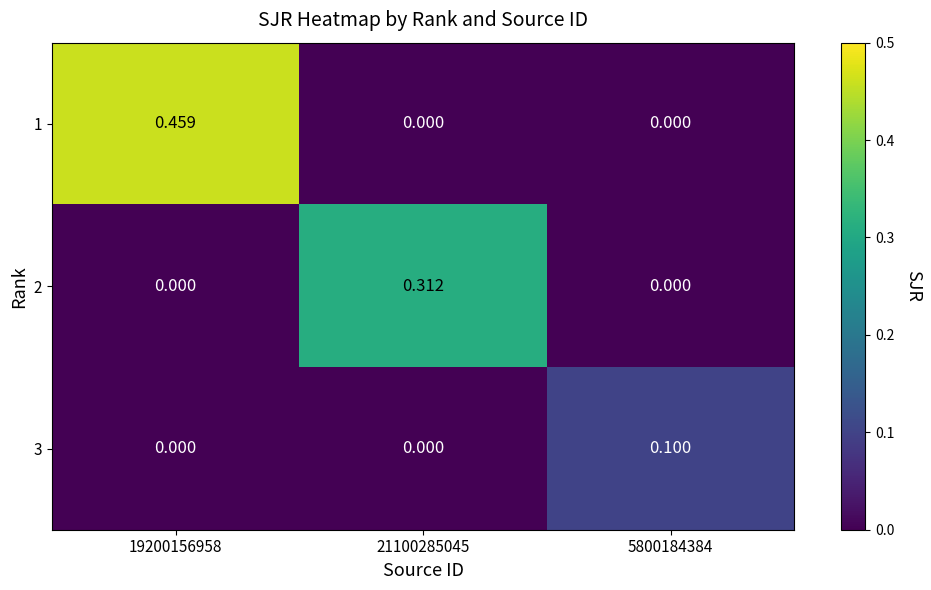

Count the number of categories in the chart.

3